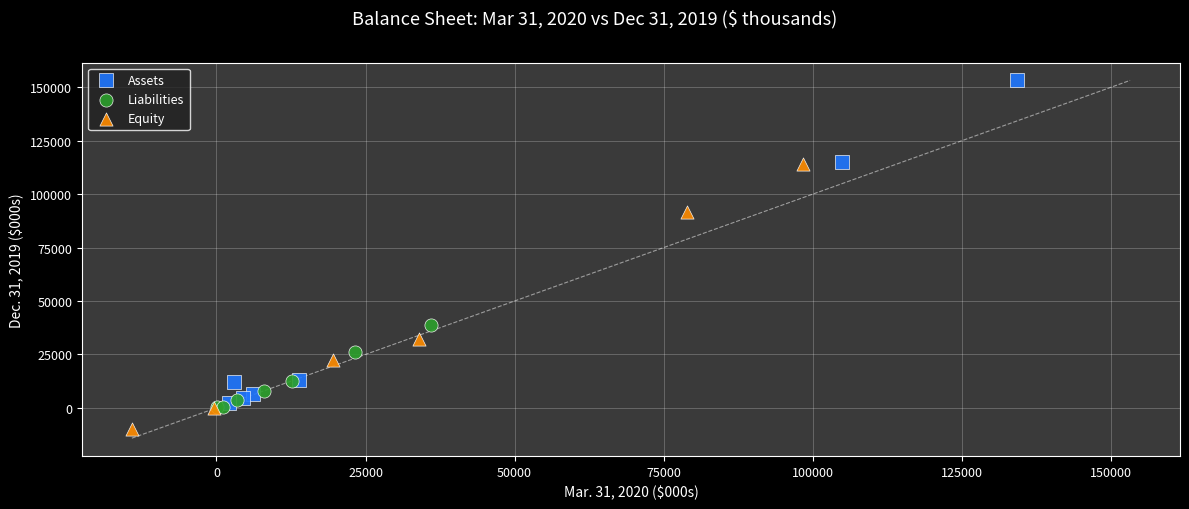

Which series contains the highest Y value?

Assets